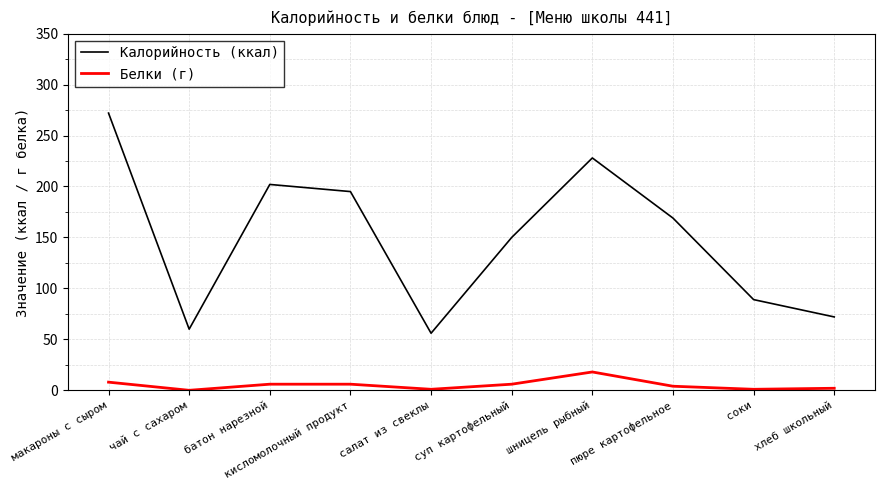

List the series in order of their overall mean, highest first.

Калорийность (ккал), Белки (г)